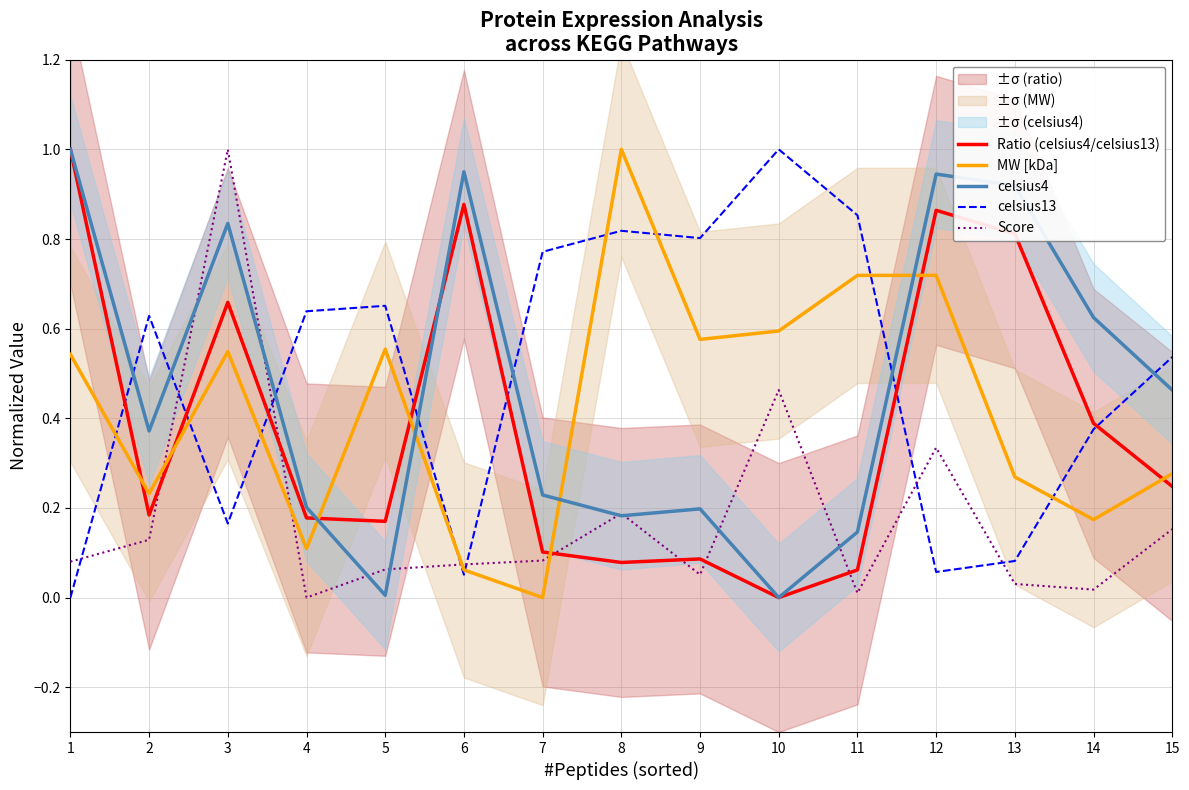

Is it true that Ratio (celsius4/celsius13) equals 0.1 at 11?

False